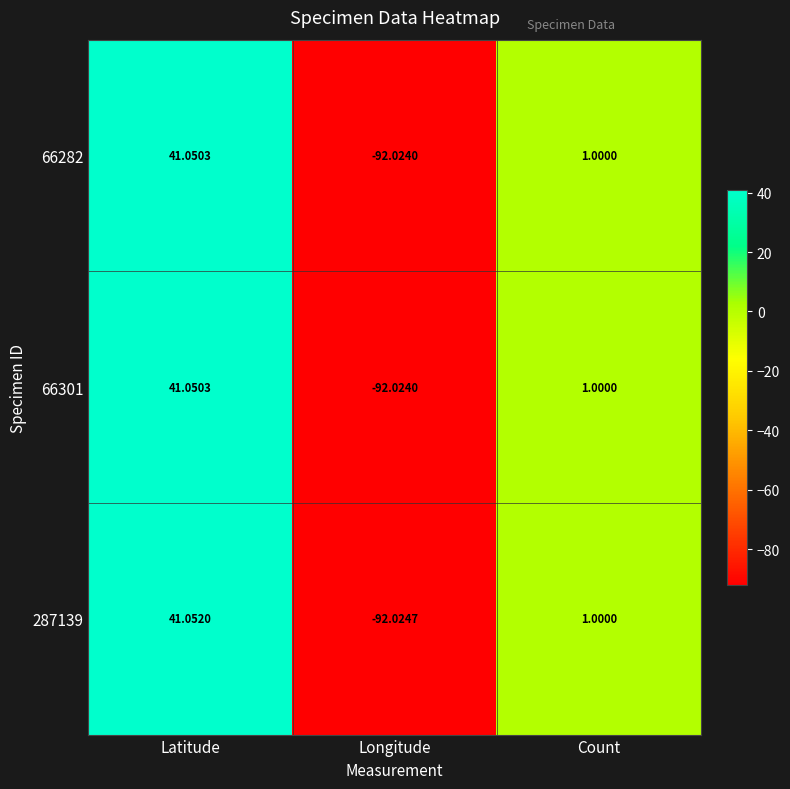

List the labels in order of 66282 value, largest first.

Latitude, Count, Longitude